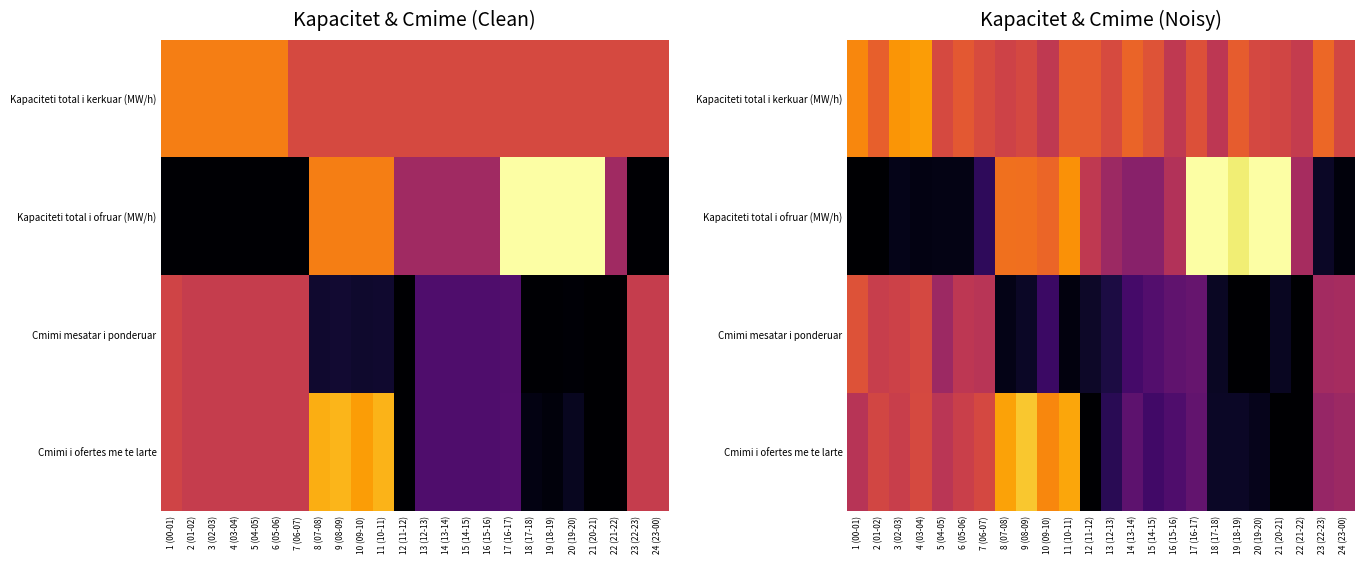

Rank the series by their maximum value, from lowest to highest.

Cmimi mesatar i ponderuar, Kapaciteti total i kerkuar (MW/h), Cmimi i ofertes me te larte, Kapaciteti total i ofruar (MW/h)